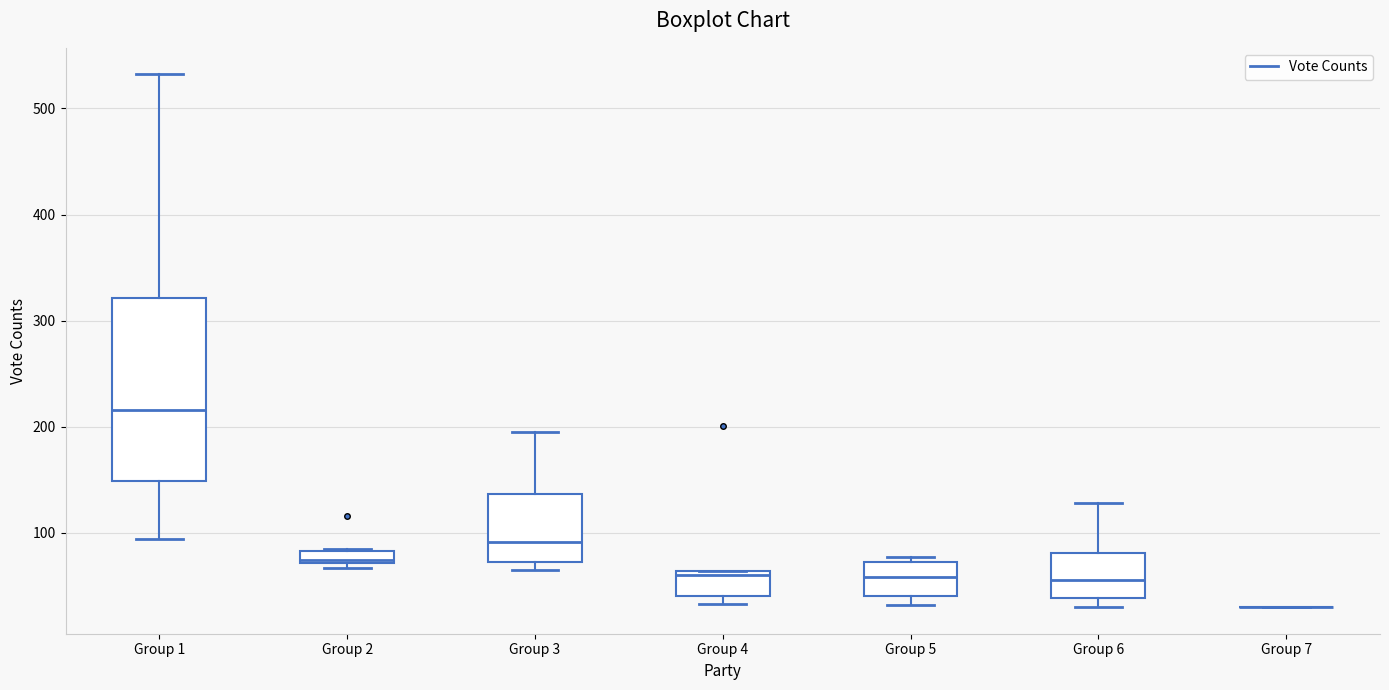

Which box is the tallest, from its lower edge to its upper edge?

Group 1